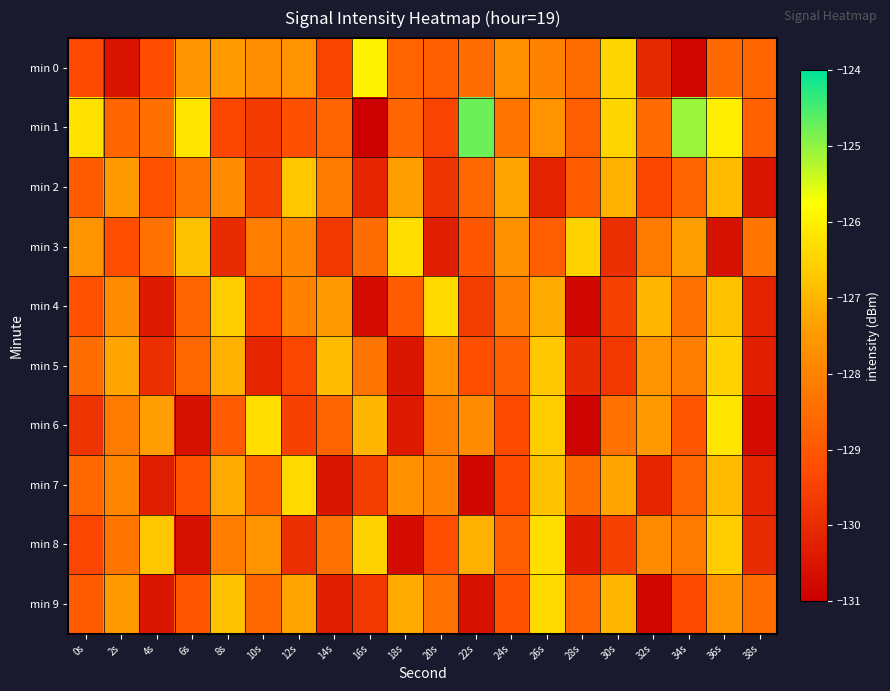

Which category has the lowest value across all series?

16s